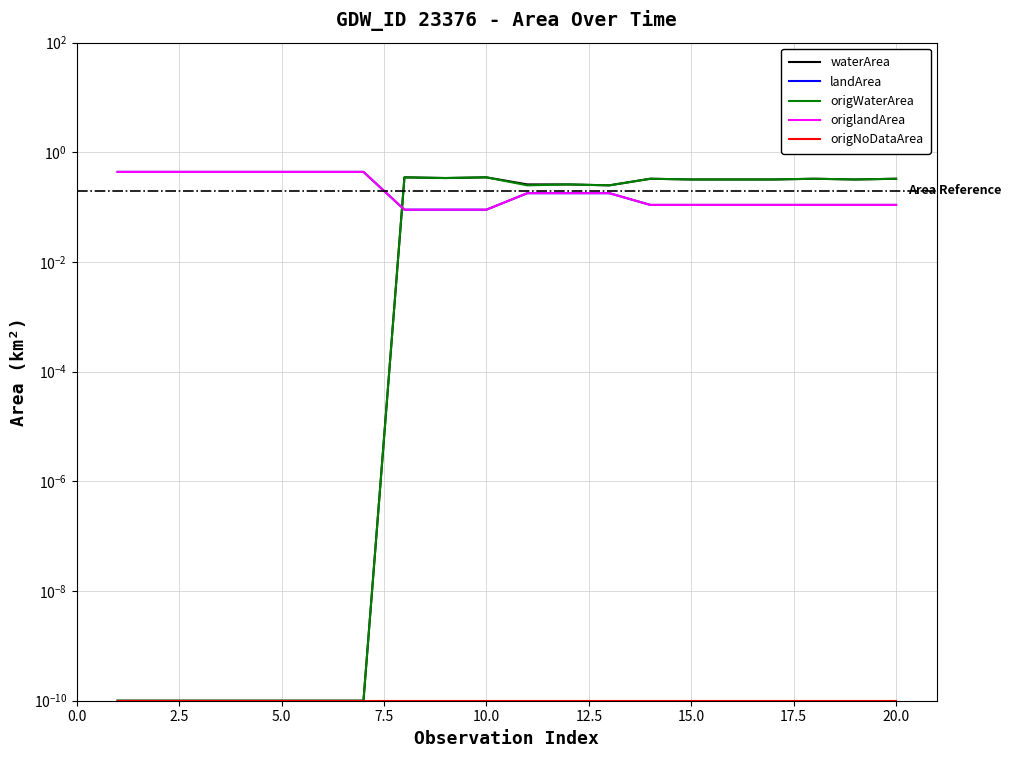

At how many categories does at least one series exceed 0?

20